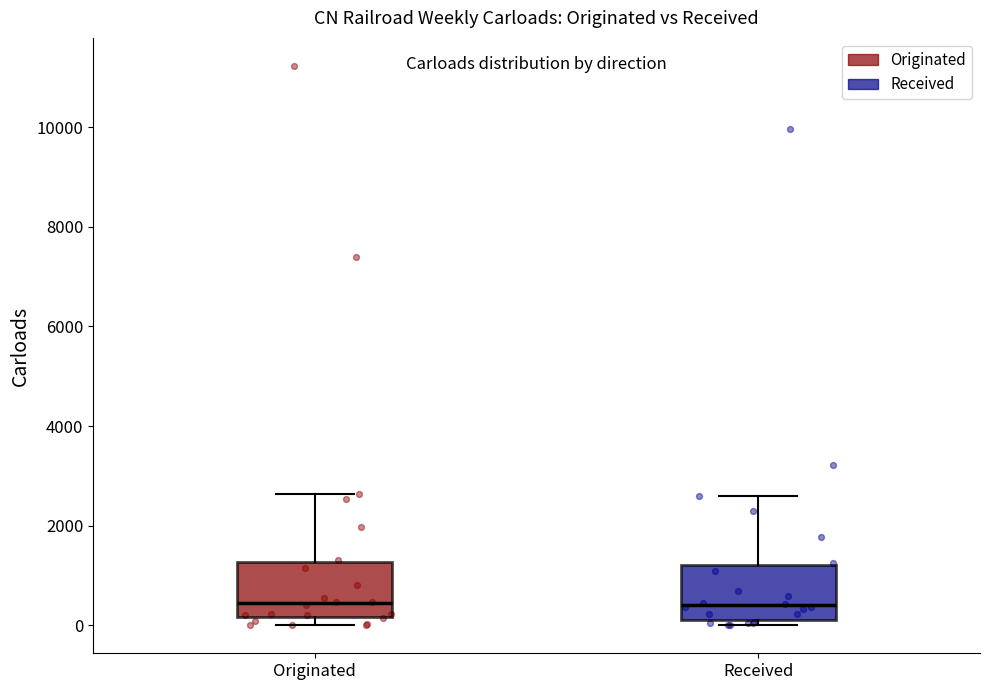

Where is the lower edge of the box for Received on the y-axis? The values are not printed on the chart, so give them approximately, as read against the axis.

200